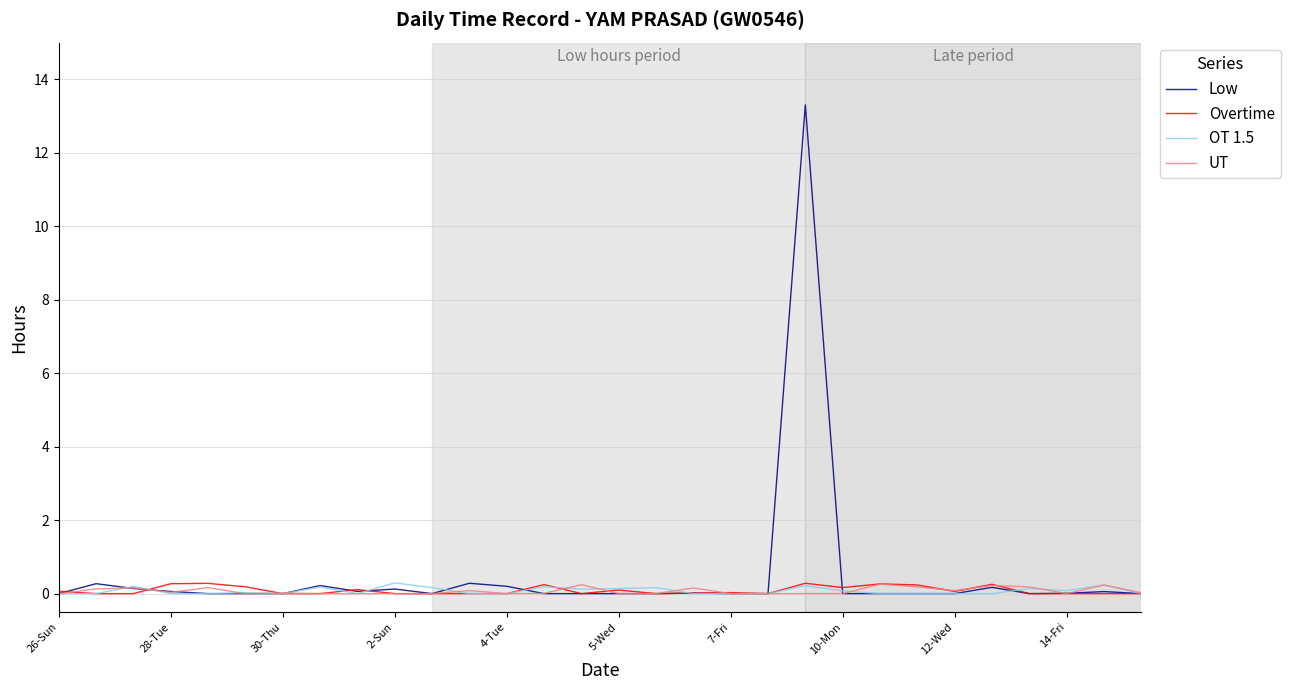

What is the maximum value shown in the chart?

13.3